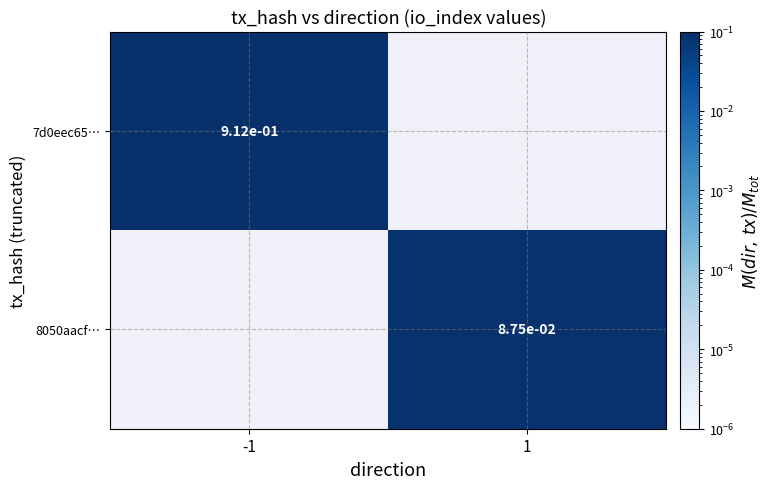

Count the number of categories in the chart.

2